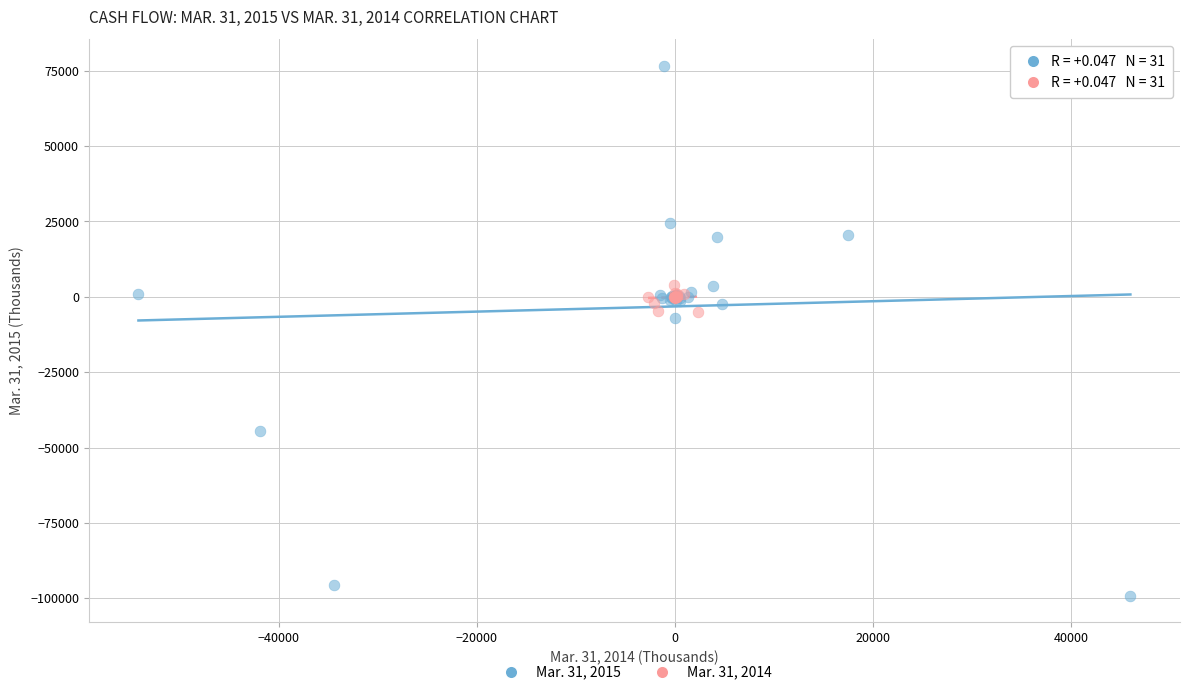

Which series contains the lowest Y value?

Mar. 31, 2015